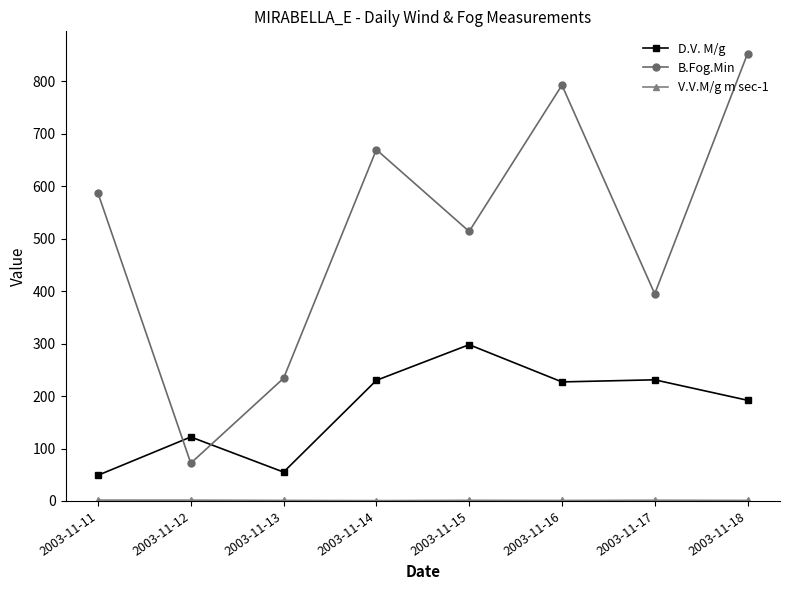

What is the average value of the D.V. M/g series?

175.5